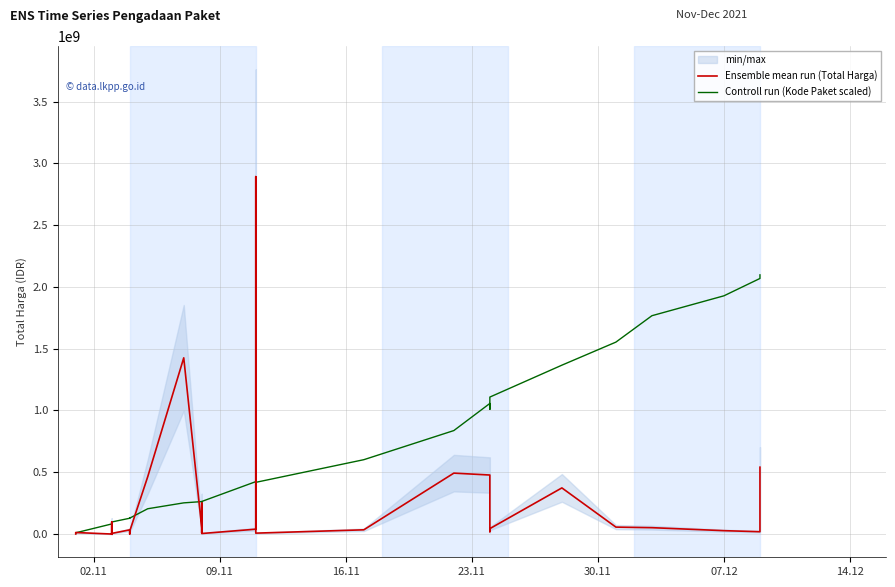

Is this an area chart (filled region under the line)?

No